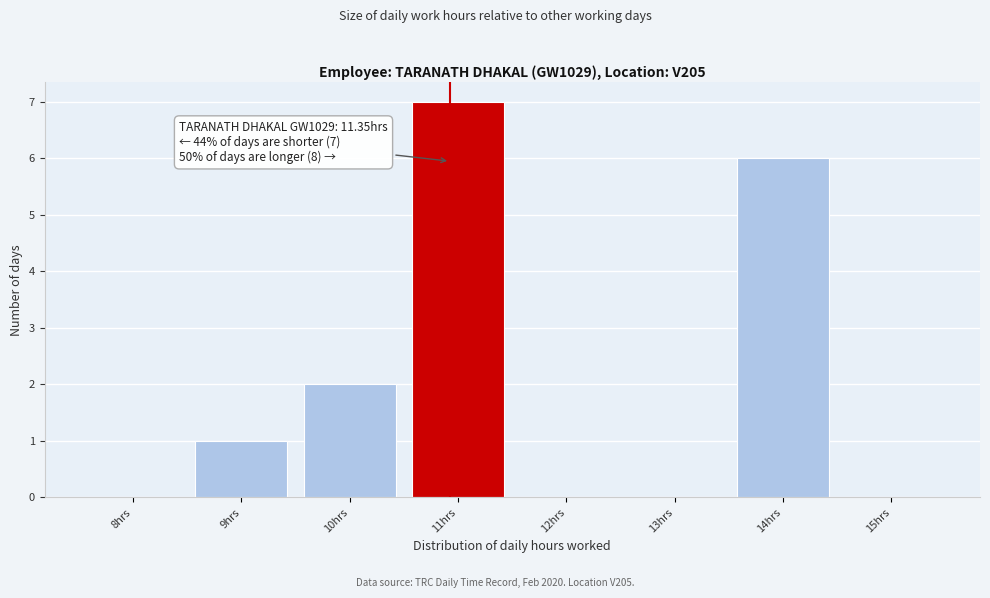

Reading right to left, extract all data points from this chart.

15hrs=0	14hrs=6	13hrs=0	12hrs=0	11hrs=7	10hrs=2	9hrs=1	8hrs=0